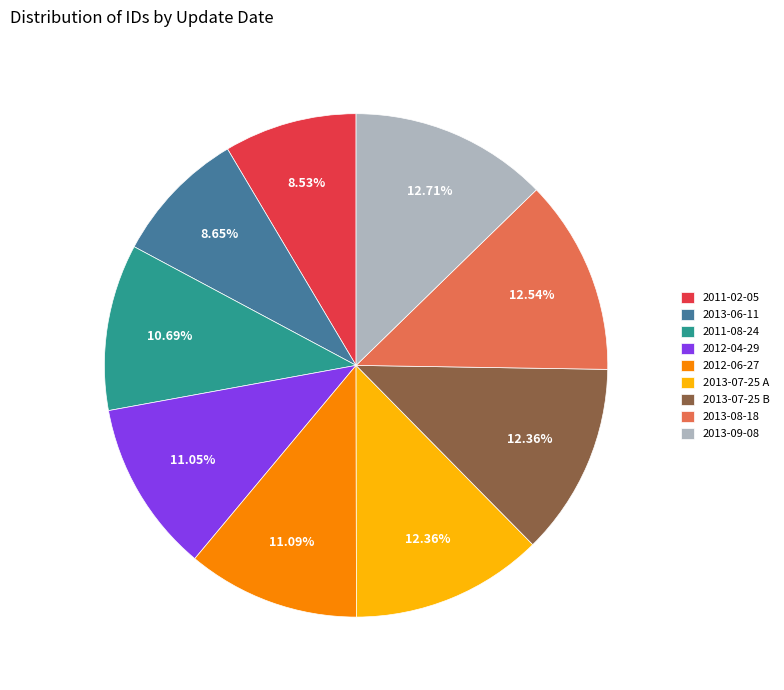

To the nearest percent, what portion does 2013-06-11 represent?

9%